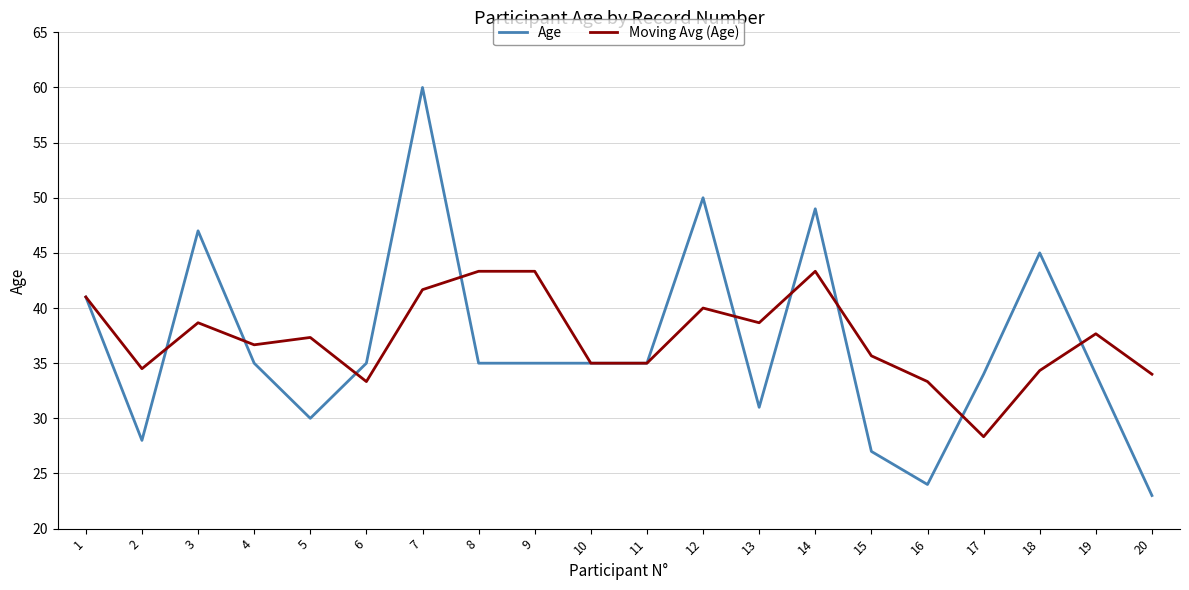

What is the spread (max minus min) of values at 15?

8.7